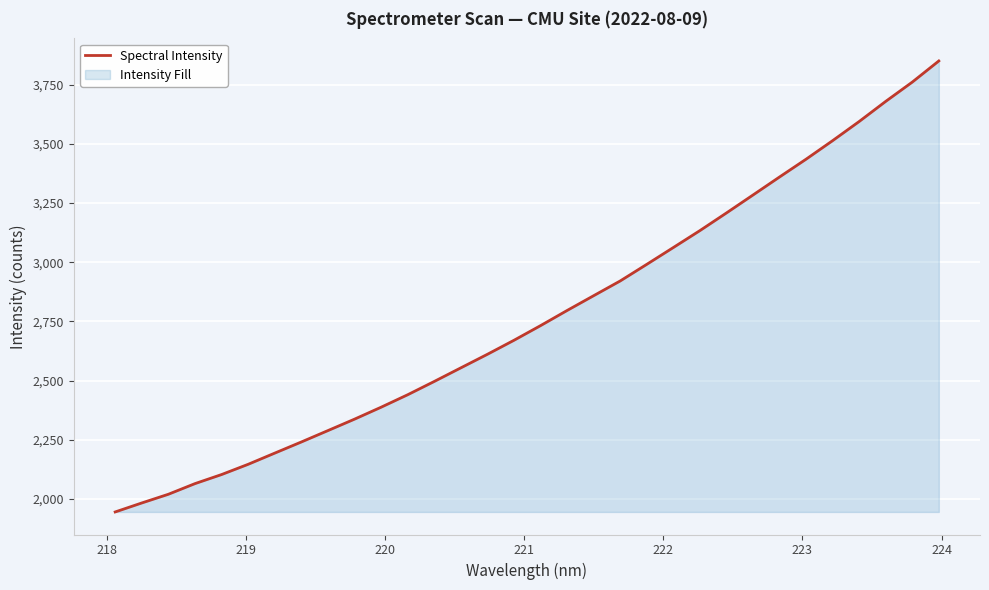

How many data points are less than 2731?

16